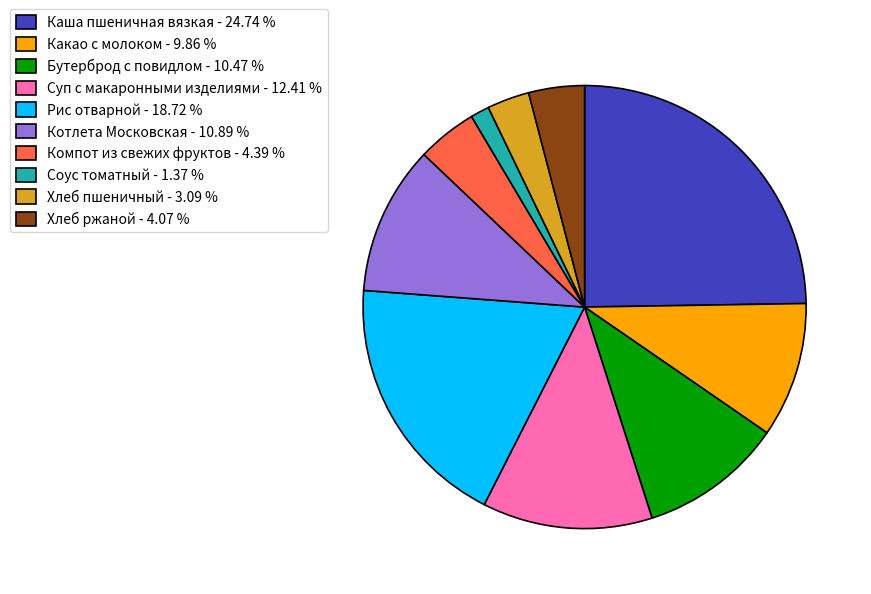

True or false: Котлета Московская accounts for 18% of the total.

False